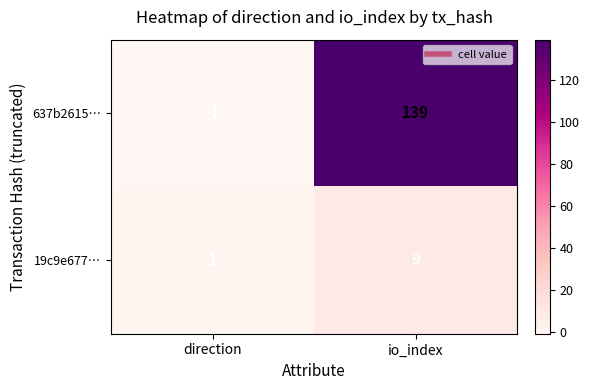

At how many categories does at least one series exceed 67?

1